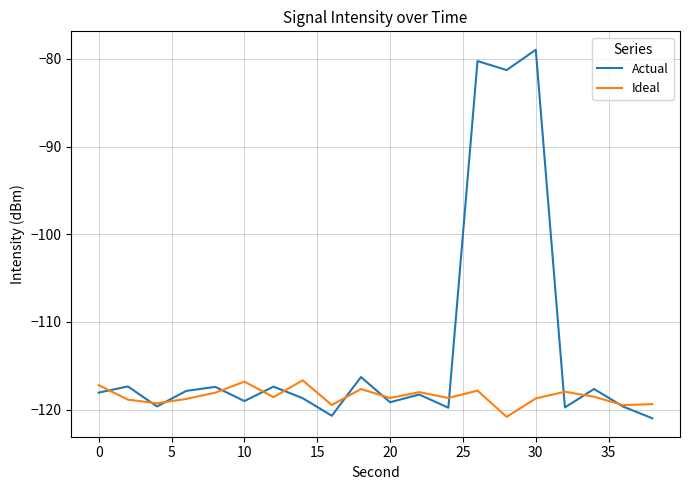

Which series has the largest range (max minus min)?

Actual